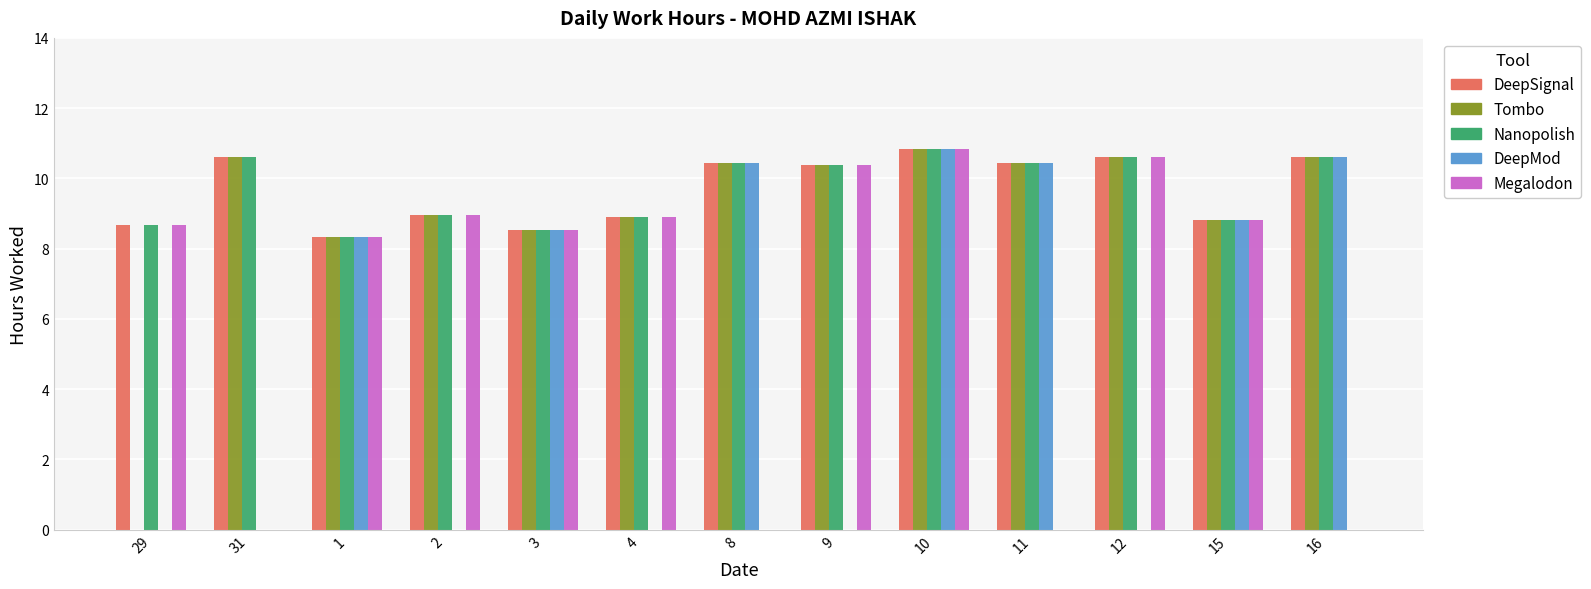

Is the value of Nanopolish at 8 greater than the value of Tombo at 4?

Yes